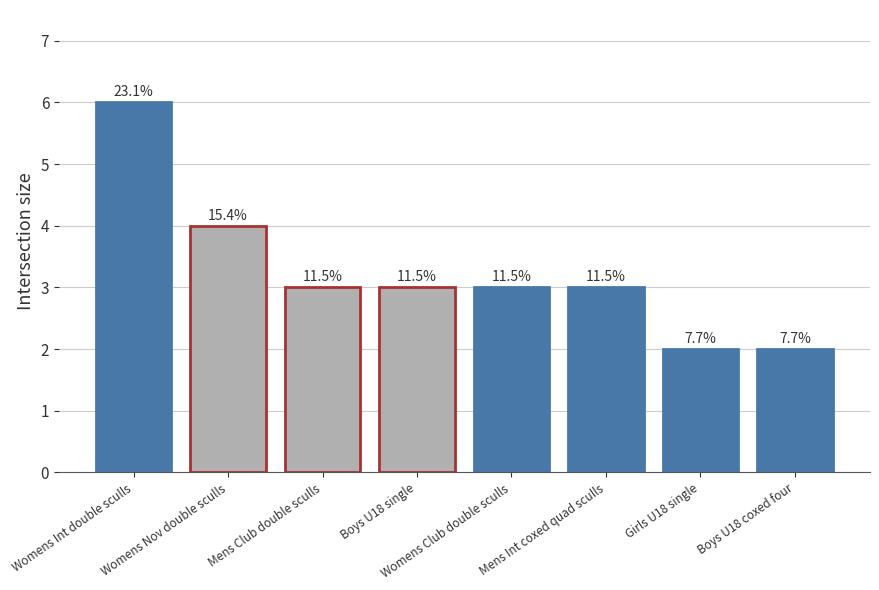

What is the difference between the second highest and second lowest values?

2